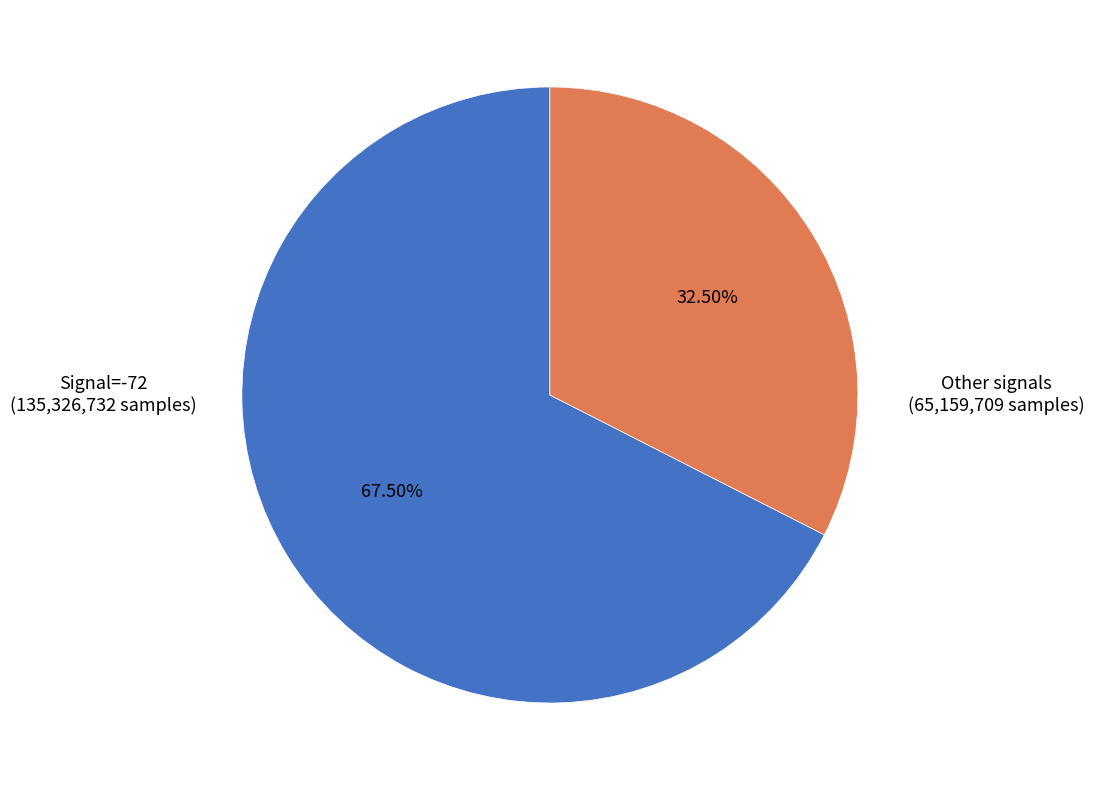

Does any single category account for the majority?

Yes